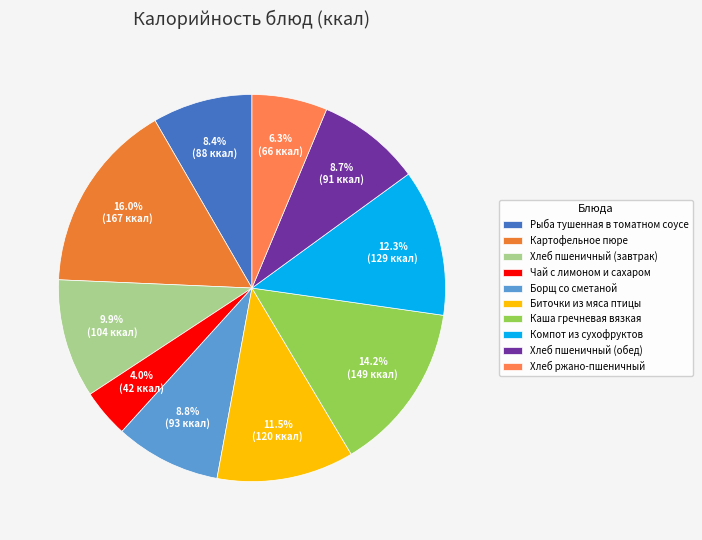

Is there a majority slice in this chart?

No